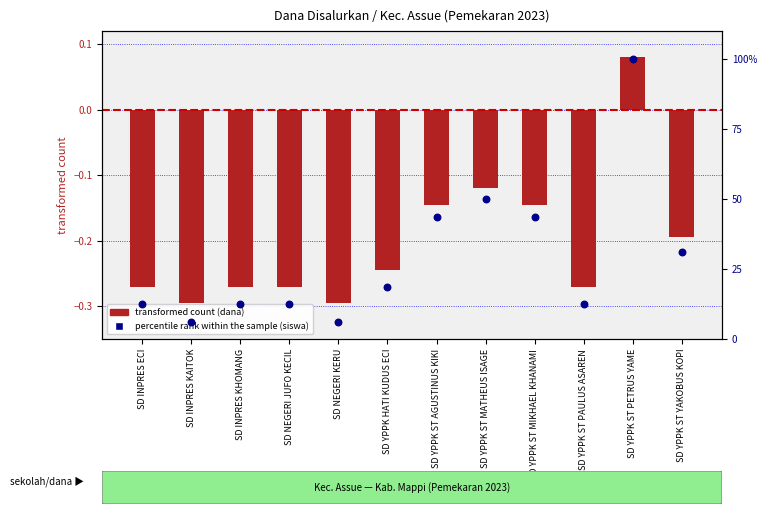

Which series has the largest Y range (max minus min)?

percentile rank within the sample